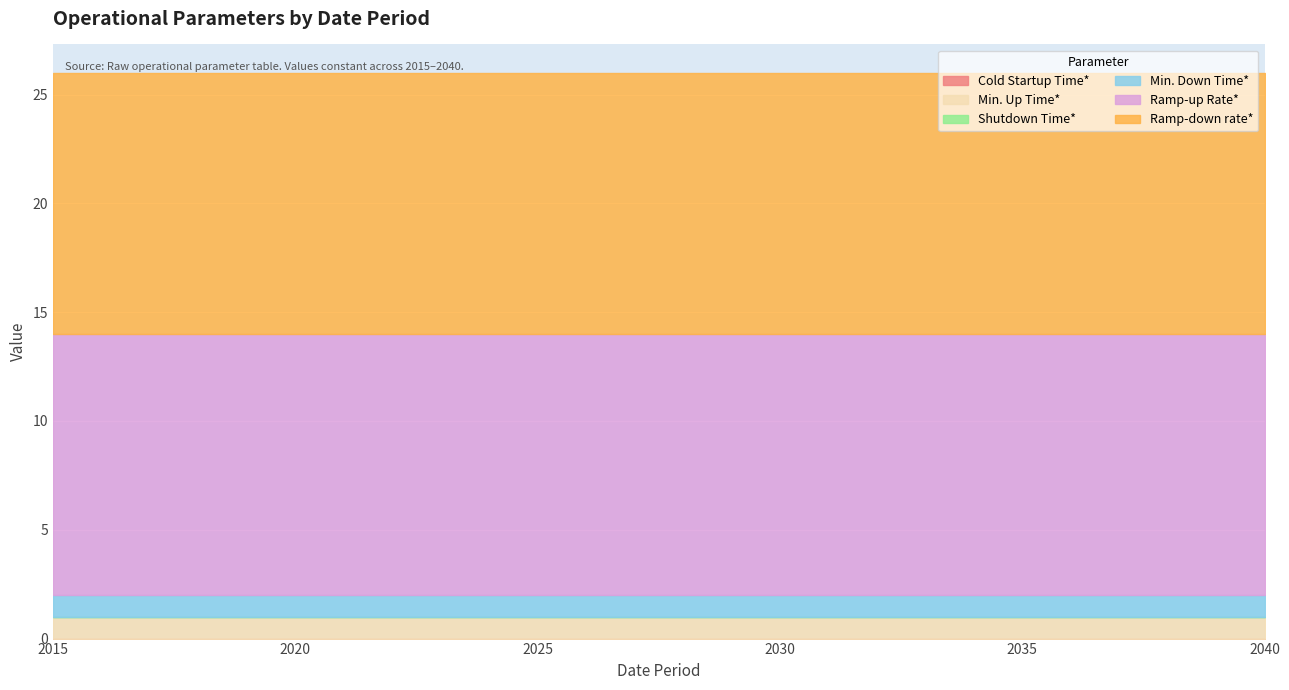

What is the value of the Ramp-down rate* point at the 22nd from the left?

12